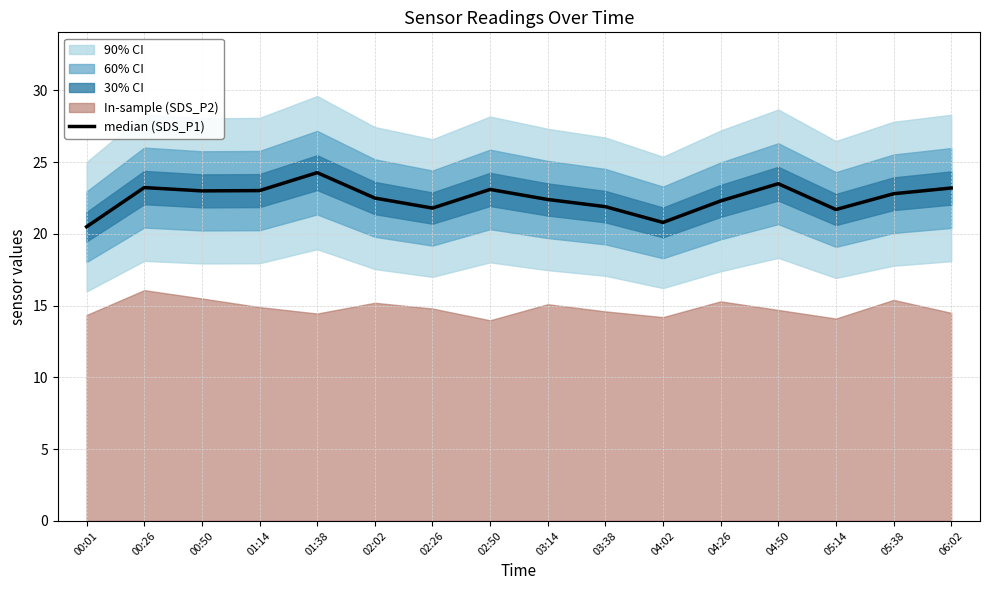

What is the label of the 8th point from the right?

03:14